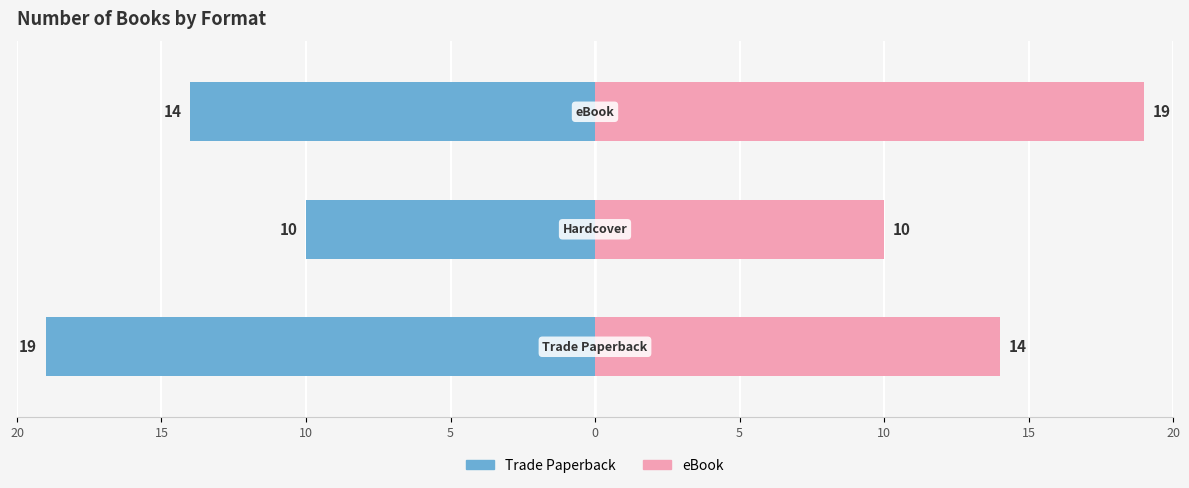

What is the approximate value of Trade Paperback at 20?

-19